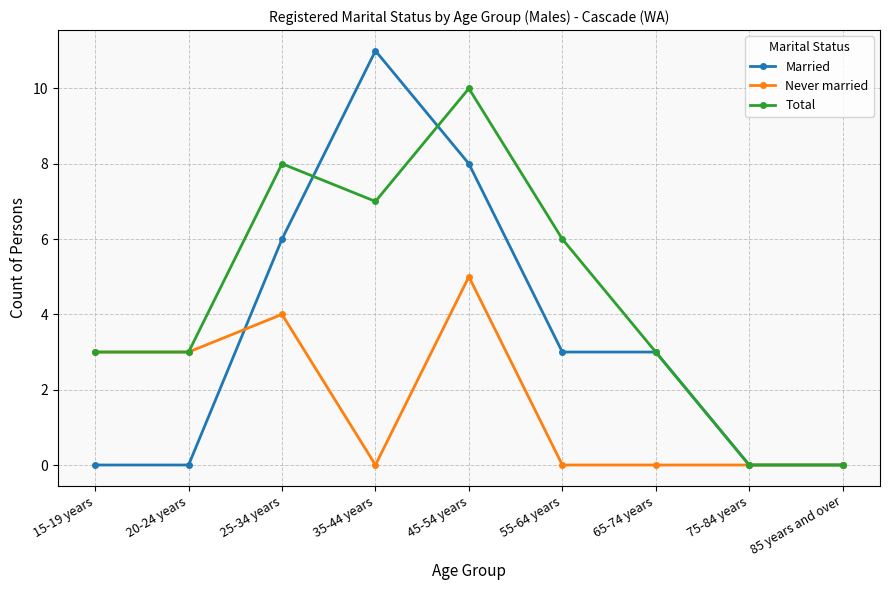

The value of Total at 15-19 years is 4. True or false?

False